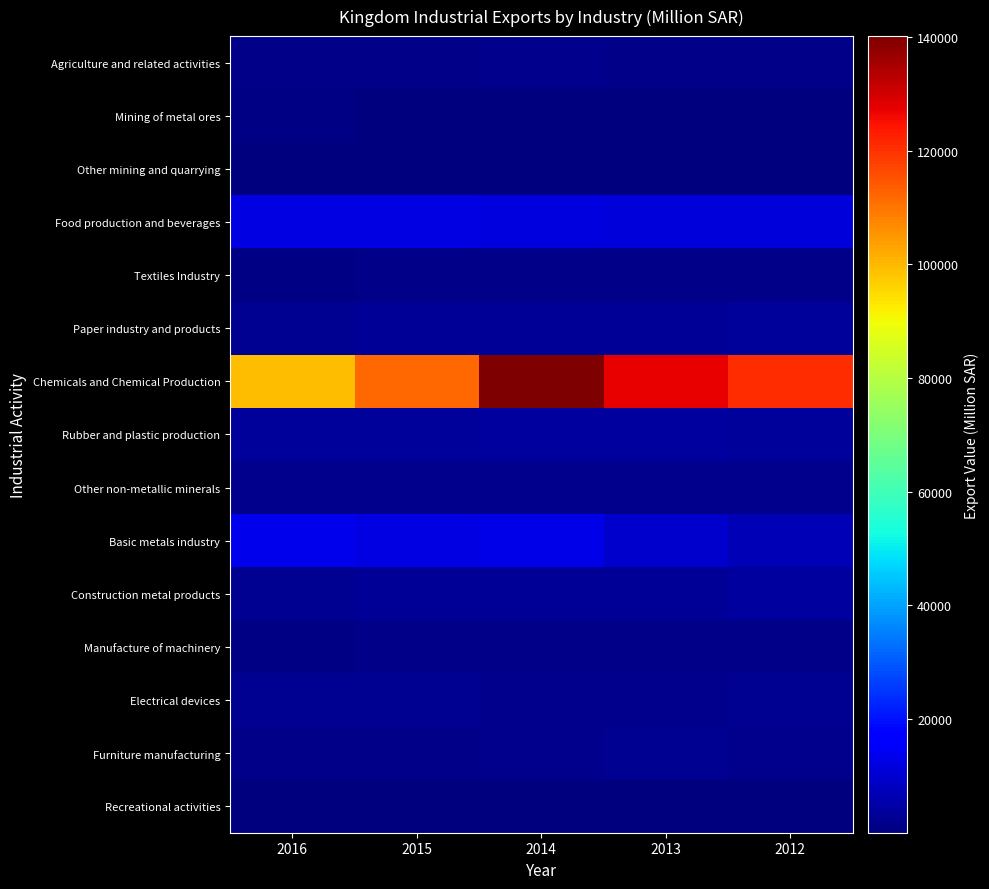

At 2013, list the series in order from largest to smallest.

Chemicals and Chemical Production, Food production and beverages, Basic metals industry, Rubber and plastic production, Construction metal products, Paper industry and products, Furniture manufacturing, Electrical devices, Other non-metallic minerals, Textiles Industry, Agriculture and related activities, Manufacture of machinery, Mining of metal ores, Other mining and quarrying, Recreational activities